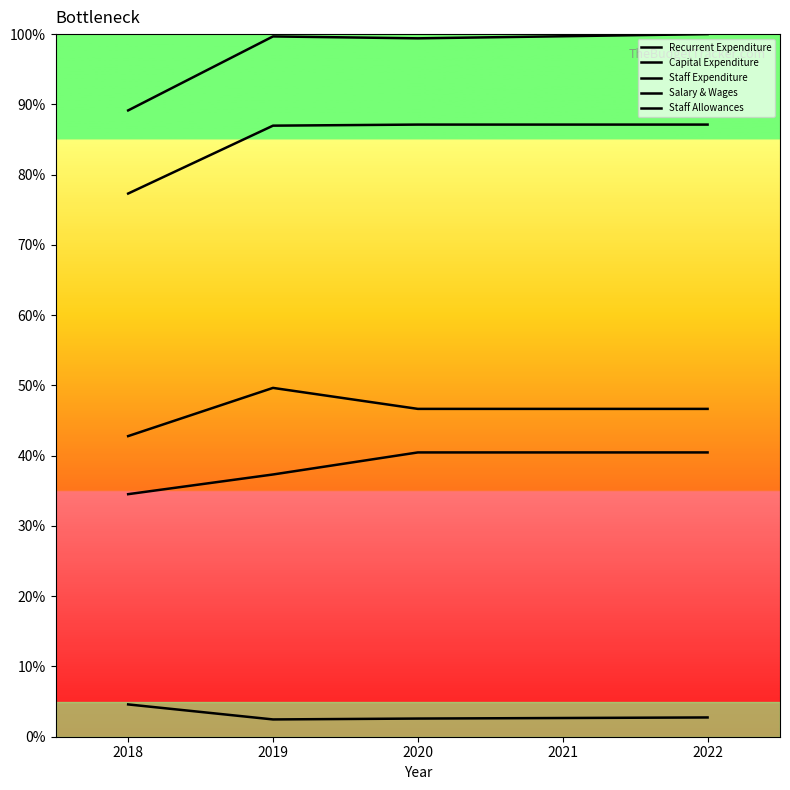

At which category is the sum across all series the highest?

2022